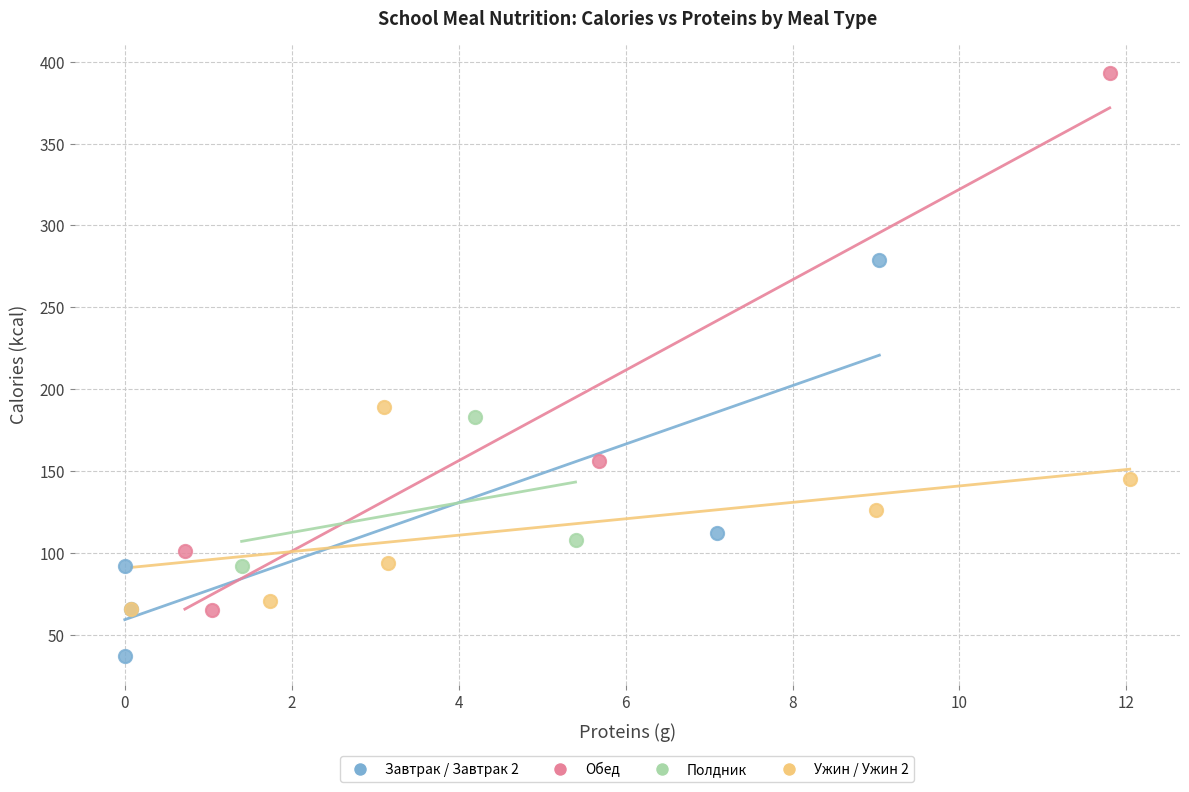

Which series contains the lowest Y value?

Завтрак / Завтрак 2